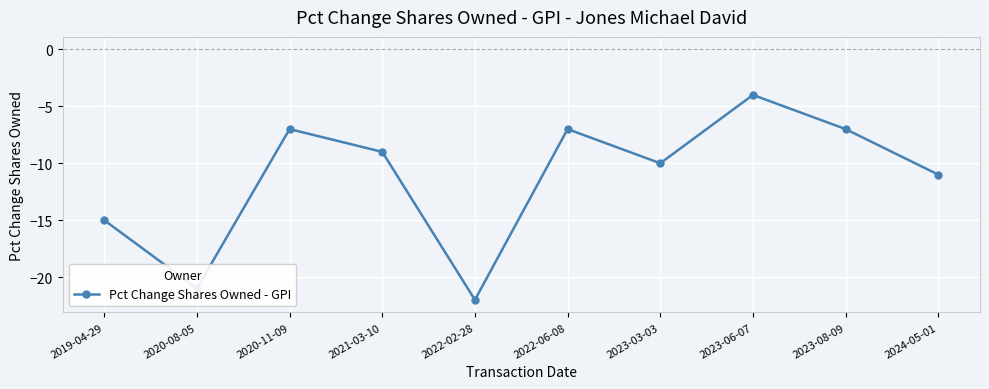

What is the approximate value at 2023-08-09?

-7